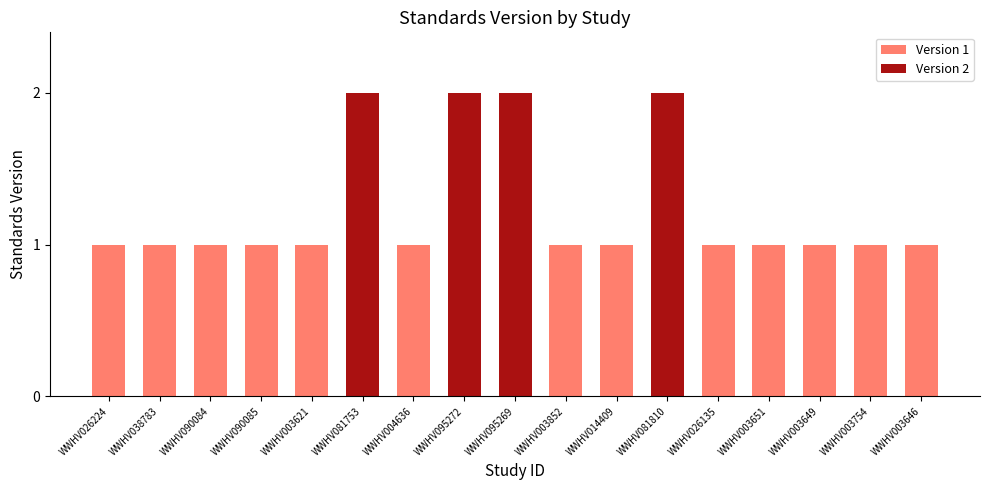

What is the minimum value shown in the chart?

1